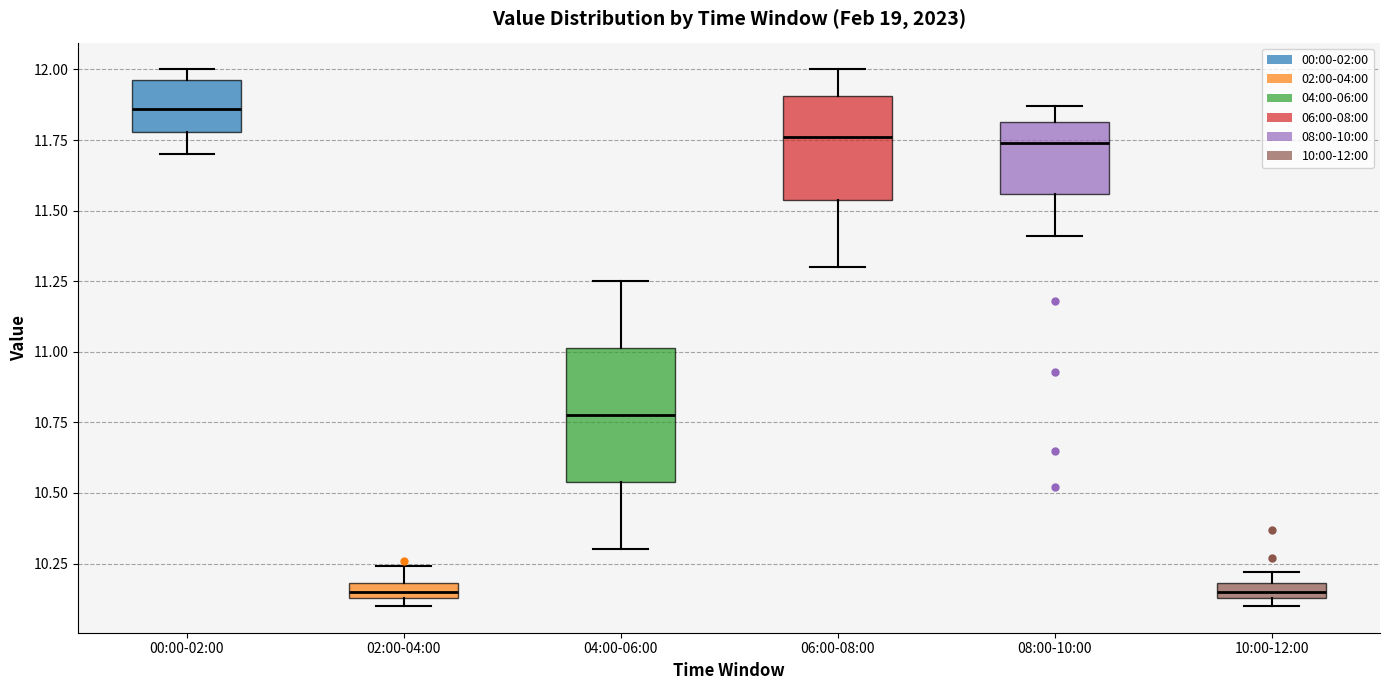

Which box's median line is the highest?

00:00-02:00